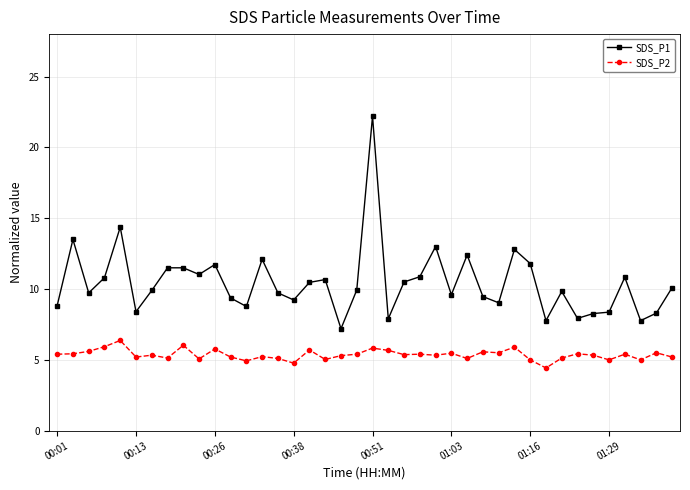

Count the number of data series in this chart.

2